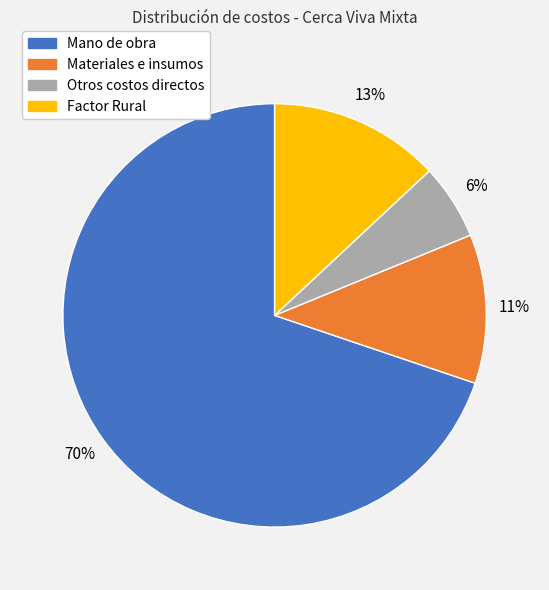

Does Otros costos directos account for over 50% of the chart?

No